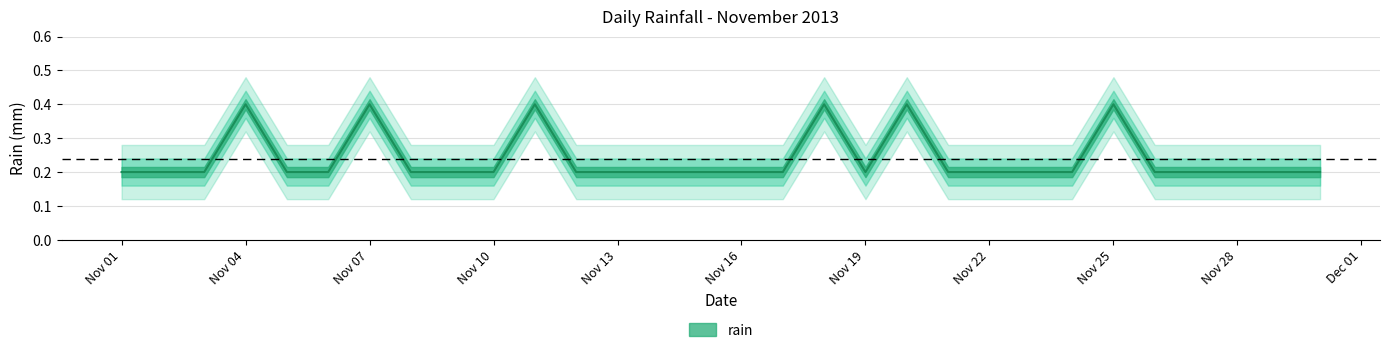

List the labels in order of value, smallest first.

2013-11-01, 2013-11-02, 2013-11-03, 2013-11-05, 2013-11-06, 2013-11-08, 2013-11-09, 2013-11-10, 2013-11-12, 2013-11-13, 2013-11-14, 2013-11-15, 2013-11-16, 2013-11-17, 2013-11-19, 2013-11-21, 2013-11-22, 2013-11-23, 2013-11-24, 2013-11-26, 2013-11-27, 2013-11-28, 2013-11-29, 2013-11-30, 2013-11-04, 2013-11-07, 2013-11-11, 2013-11-18, 2013-11-20, 2013-11-25